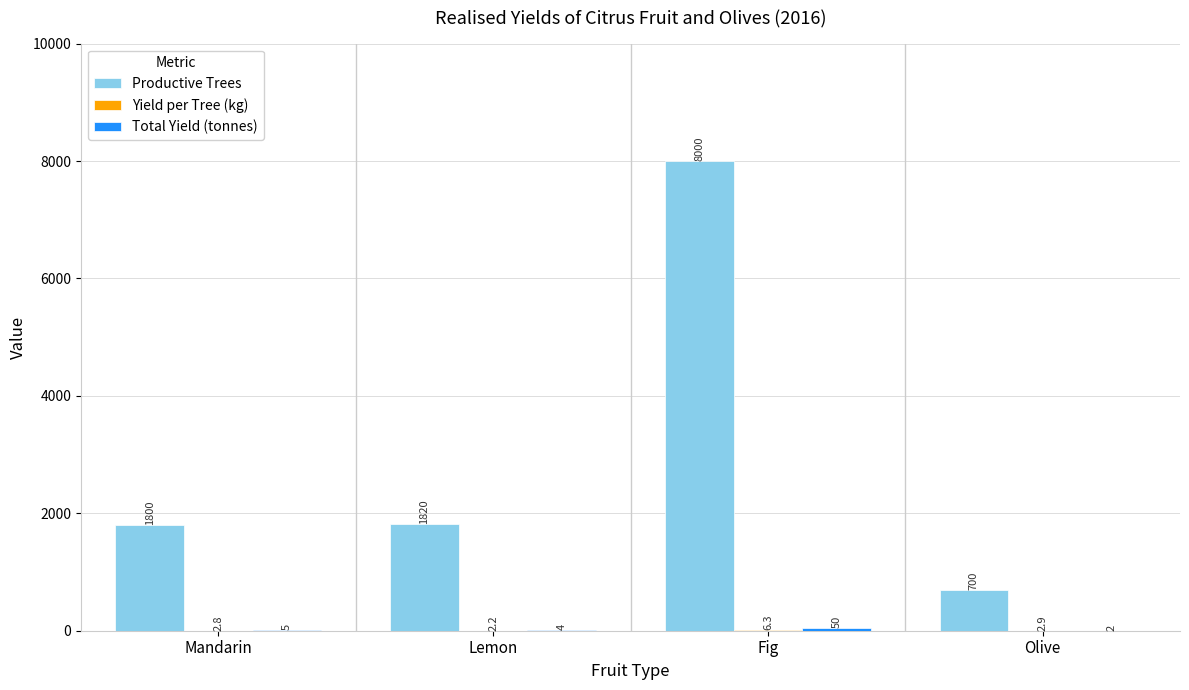

What is the maximum value shown in the chart?

8000.0